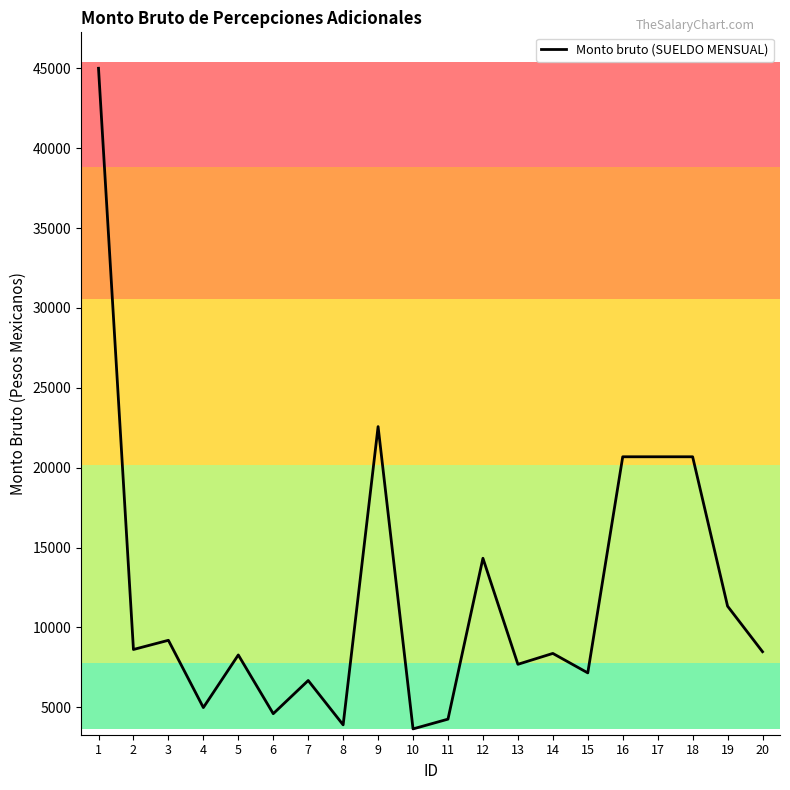

At which category does the data reach its first local peak?

3